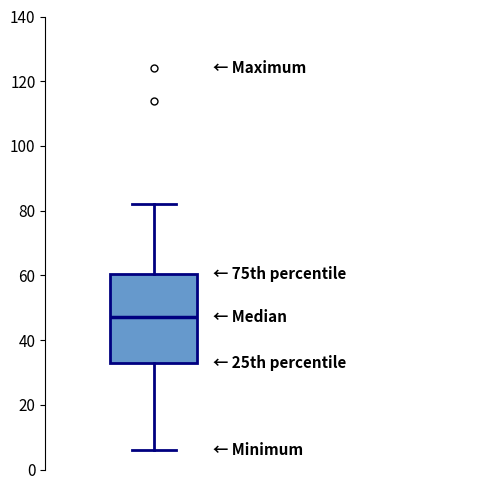

Where does the upper whisker of the box end on the y-axis? The values are not printed on the chart, so give them approximately, as read against the axis.

82